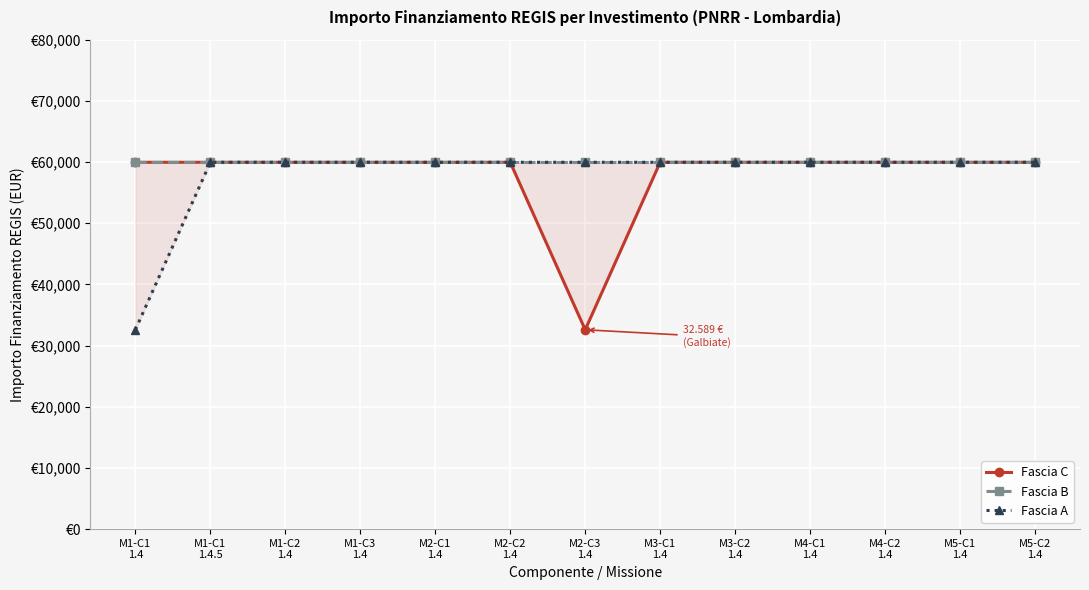

True or false: Fascia C and Fascia B cross at least once.

False